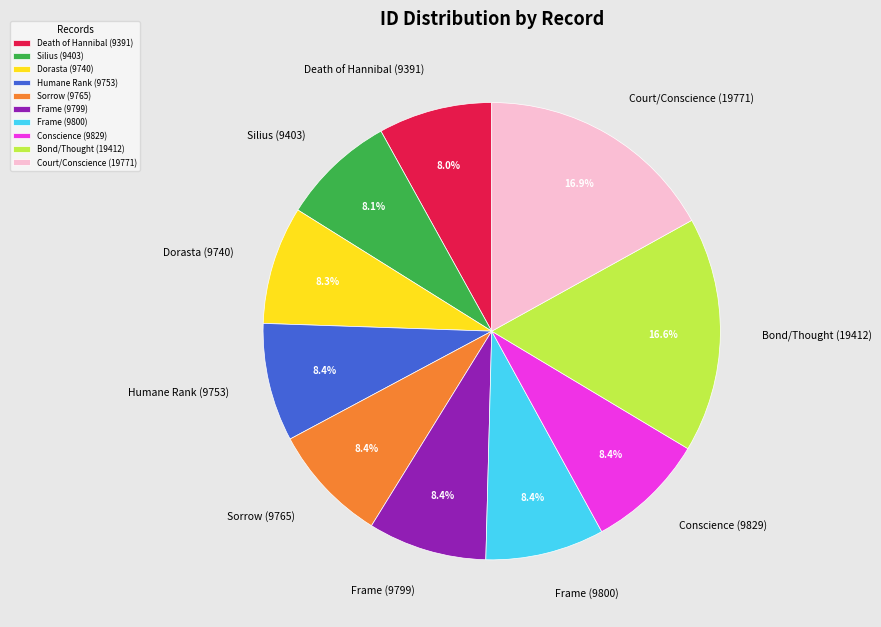

How much of the chart is everything except Sorrow (9765)?

91.6%